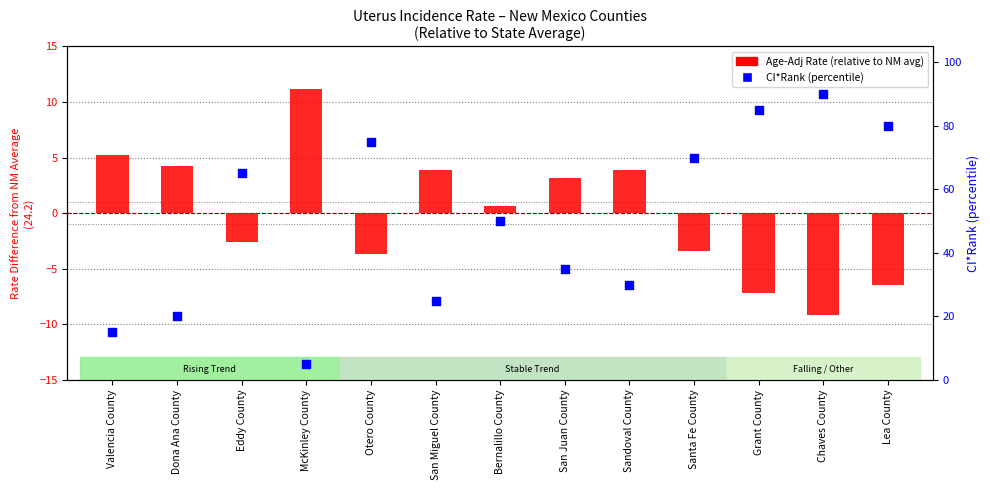

Which series reaches the maximum Y coordinate?

CI*Rank
(percentile)